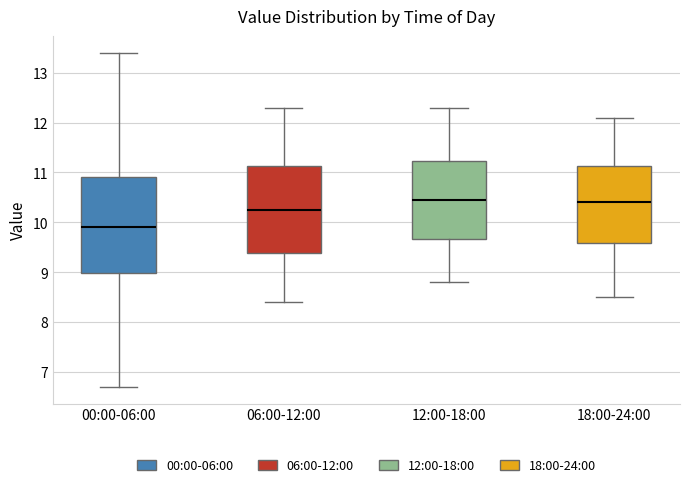

Reading left to right, read every box against the y-axis: the position of its median line, the range the box covers, and the ends of its whiskers. The values are not printed on the chart, so give them approximately, as read against the axis.

00:00-06:00: median 9.9, box 9.0 to 10.9, whiskers 6.7 to 13.4
06:00-12:00: median 10.3, box 9.4 to 11.1, whiskers 8.4 to 12.3
12:00-18:00: median 10.5, box 9.7 to 11.2, whiskers 8.8 to 12.3
18:00-24:00: median 10.4, box 9.6 to 11.1, whiskers 8.5 to 12.1